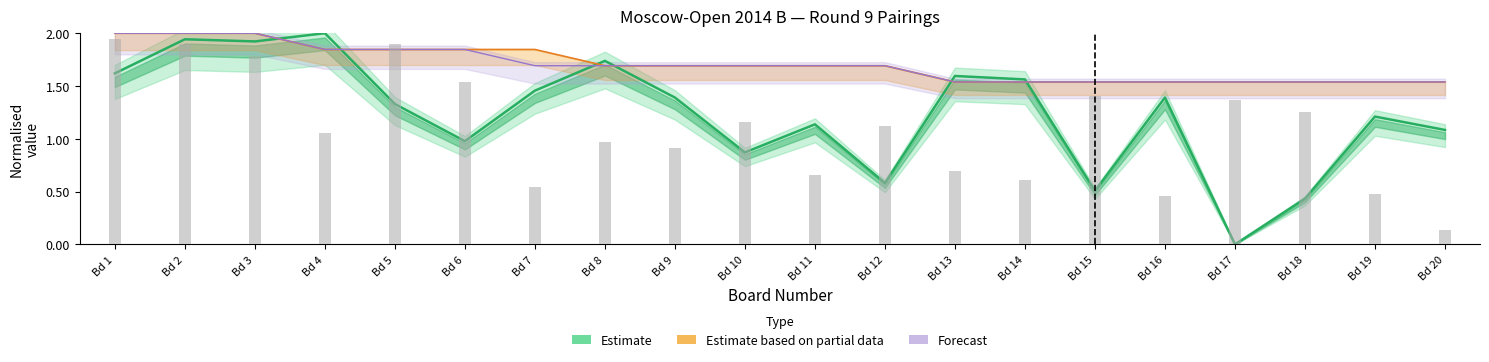

Does the chart contain stacked bars?

No